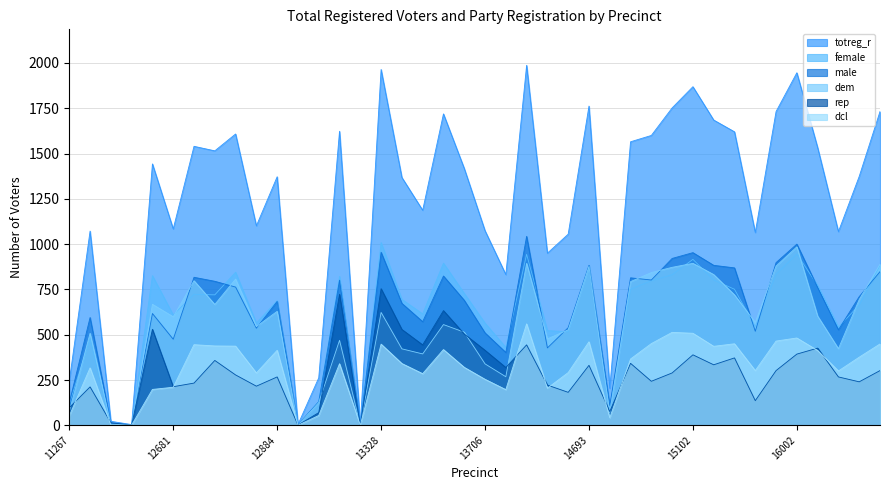

Reading left to right, transcribe all the data shown in this chart.

totreg_r: 11267=243	11974=1072	12170=22	12356=4	12669=1443	12681=1084	12702=1540	12747=1515	12786=1608	12807=1101	12884=1372	12943=4	12988=262	13032=1623	13239=1	13328=1964	13424=1368	13551=1187	13635=1719	13658=1418	13706=1074	13993=832	14314=1987	14502=950	14564=1055	14693=1762	14783=204	14820=1565	14971=1600	15018=1752	15102=1869	15287=1685	15321=1620	15530=1064	15749=1732	16002=1946	16107=1533	16318=1069	16463=1374	16573=1732
female: 11267=119	11974=477	12170=12	12356=2	12669=826	12681=609	12702=723	12747=720	12786=845	12807=565	12884=688	12943=1	12988=132	13032=822	13239=1	13328=1009	13424=695	13551=615	13635=895	13658=728	13706=564	13993=430	14314=944	14502=523	14564=516	14693=879	14783=95	14820=751	14971=798	15018=831	15102=916	15287=802	15321=751	15530=545	15749=834	16002=946	16107=772	16318=542	16463=664	16573=884
male: 11267=124	11974=595	12170=10	12356=2	12669=617	12681=475	12702=817	12747=795	12786=763	12807=536	12884=684	12943=3	12988=130	13032=801	13239=0	13328=955	13424=673	13551=572	13635=824	13658=690	13706=510	13993=402	14314=1043	14502=427	14564=539	14693=883	14783=109	14820=814	14971=802	15018=921	15102=953	15287=883	15321=869	15530=519	15749=898	16002=1000	16107=761	16318=527	16463=710	16573=848
dem: 11267=76	11974=508	12170=6	12356=2	12669=668	12681=599	12702=798	12747=667	12786=807	12807=545	12884=629	12943=1	12988=125	13032=469	13239=1	13328=623	13424=422	13551=394	13635=556	13658=514	13706=339	13993=268	14314=894	14502=477	14564=527	14693=877	14783=69	14820=793	14971=843	15018=872	15102=894	15287=832	15321=720	15530=568	15749=879	16002=985	16107=603	16318=423	16463=694	16573=889
rep: 11267=97	11974=212	12170=14	12356=1	12669=530	12681=213	12702=233	12747=358	12786=278	12807=216	12884=267	12943=1	12988=70	13032=723	13239=0	13328=754	13424=529	13551=444	13635=633	13658=504	13706=414	13993=319	14314=444	14502=222	14564=182	14693=331	14783=76	14820=342	14971=243	15018=289	15102=389	15287=334	15321=372	15530=136	15749=302	16002=393	16107=426	16318=267	16463=240	16573=302
dcl: 11267=52	11974=317	12170=2	12356=1	12669=198	12681=210	12702=445	12747=438	12786=437	12807=289	12884=414	12943=0	12988=54	13032=340	13239=0	13328=448	13424=341	13551=285	13635=418	13658=320	13706=254	13993=197	14314=560	14502=205	14564=291	14693=461	14783=42	14820=366	14971=451	15018=513	15102=508	15287=436	15321=450	15530=302	15749=465	16002=482	16107=413	16318=300	16463=376	16573=449